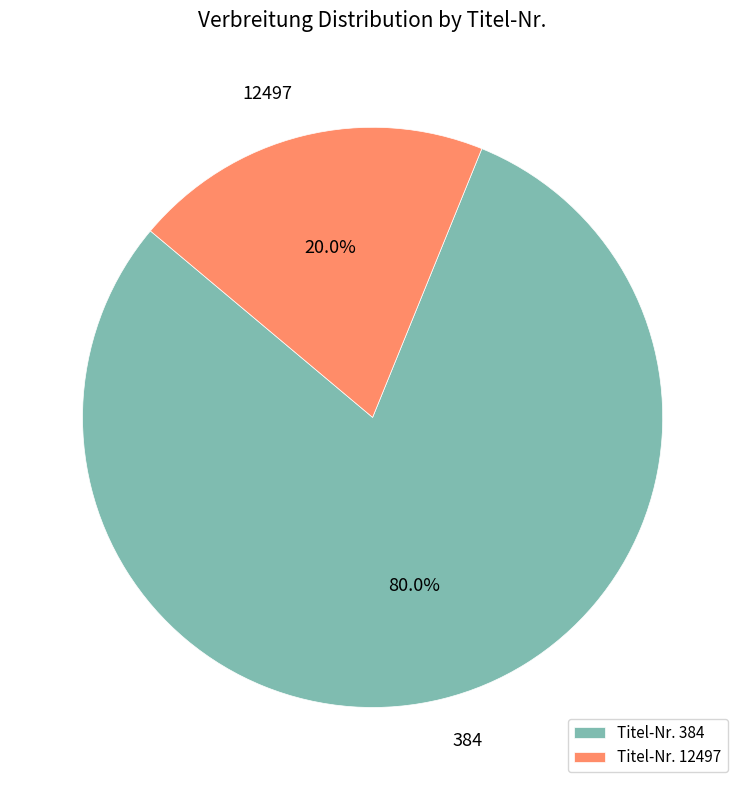

Approximately how many times larger is the value at 384 compared to 12497?

4.0